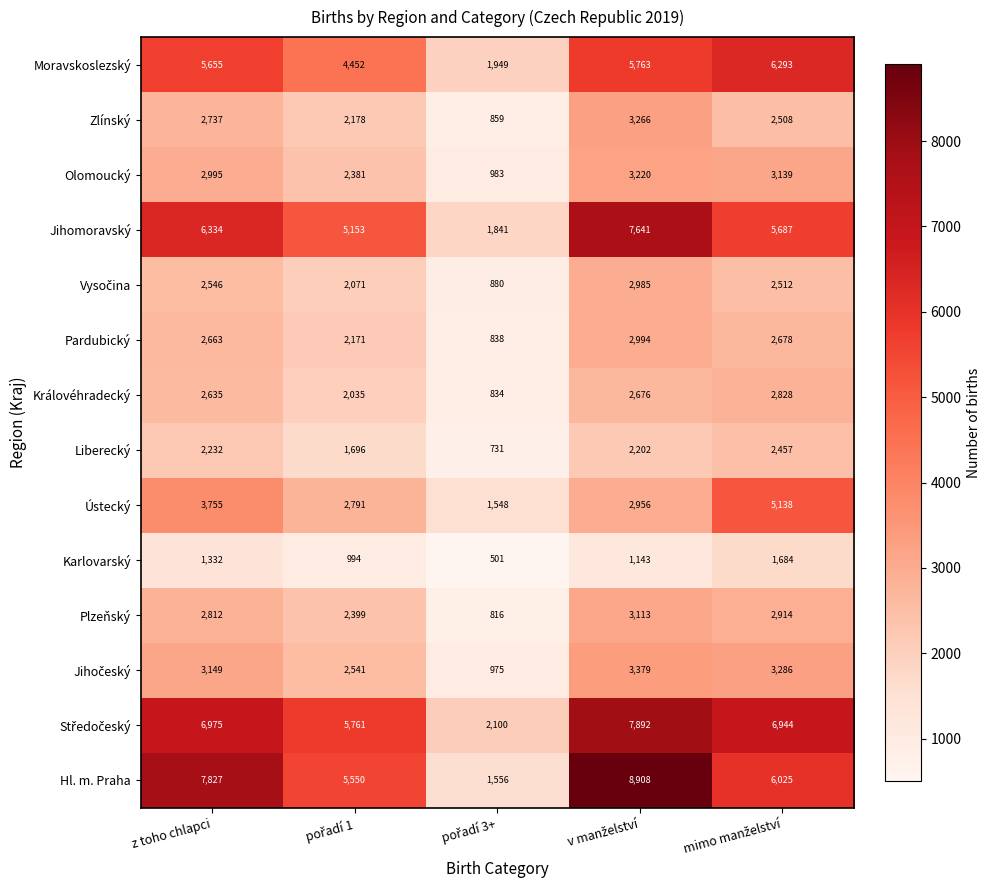

True or false: Liberecký has a value of 522 at z toho chlapci.

False